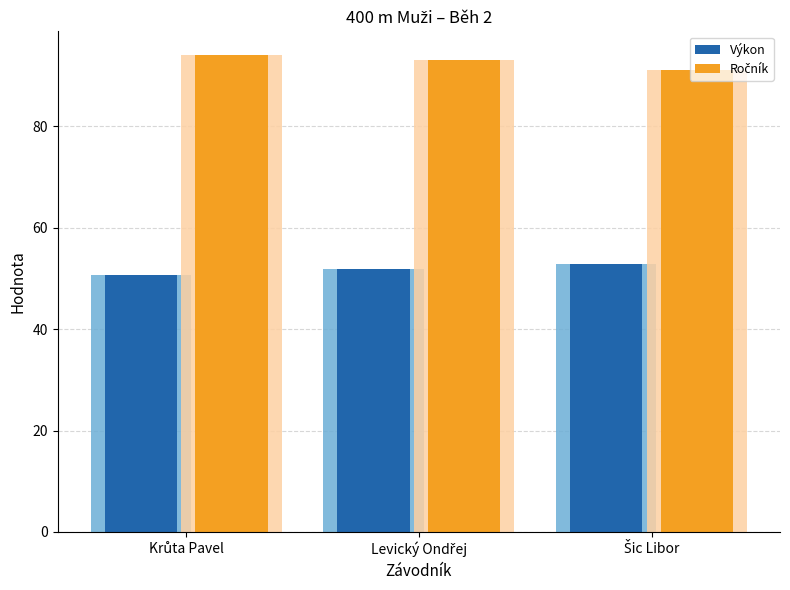

Where does the Výkon series first go above 51?

Levický Ondřej